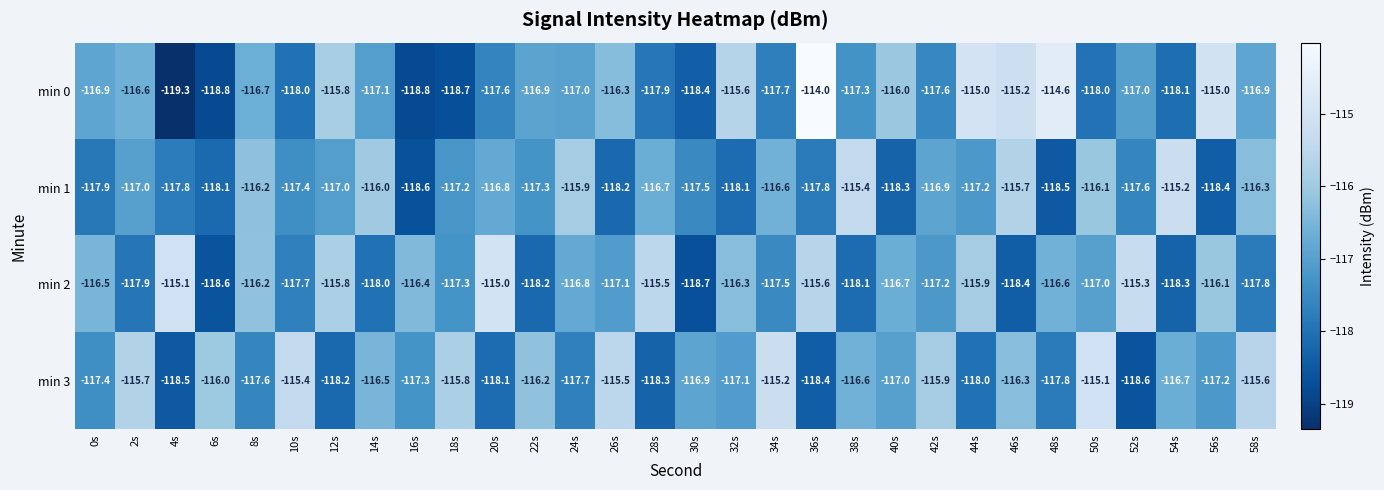

What is the minimum value for min 3?

-118.6